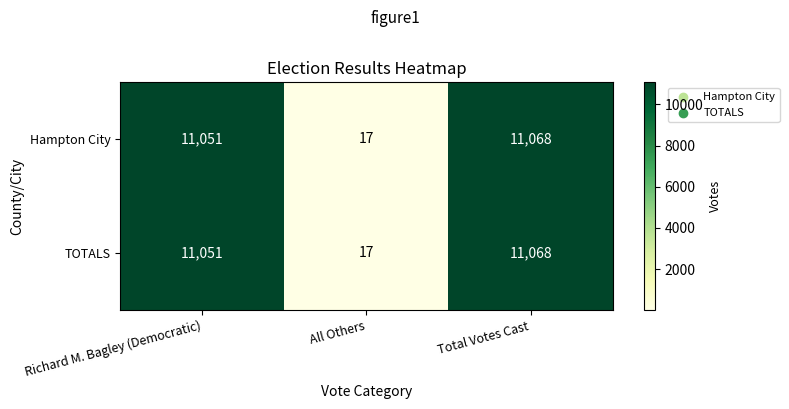

Reading left to right, transcribe all the data shown in this chart.

Hampton City: Richard M. Bagley (Democratic)=11051	All Others=17	Total Votes Cast=11068
TOTALS: Richard M. Bagley (Democratic)=11051	All Others=17	Total Votes Cast=11068